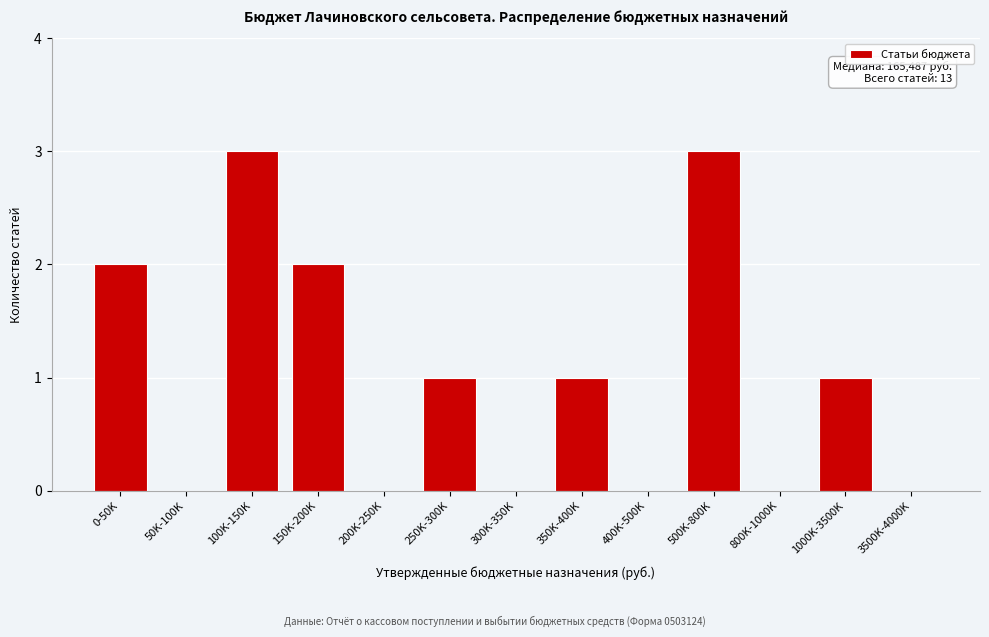

Reading left to right, transcribe all the data shown in this chart.

0-50K=2	50K-100K=0	100K-150K=3	150K-200K=2	200K-250K=0	250K-300K=1	300K-350K=0	350K-400K=1	400K-500K=0	500K-800K=3	800K-1000K=0	1000K-3500K=1	3500K-4000K=0